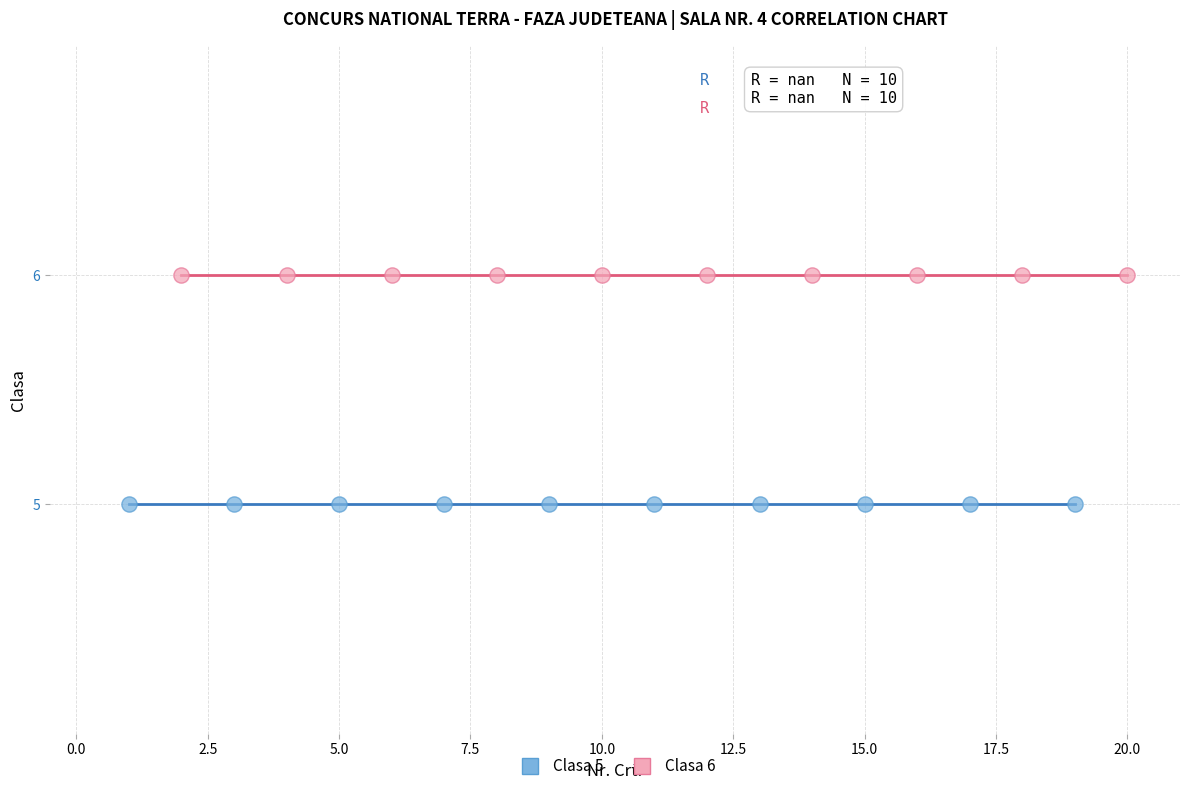

Which series contains the lowest Y value?

Clasa 5